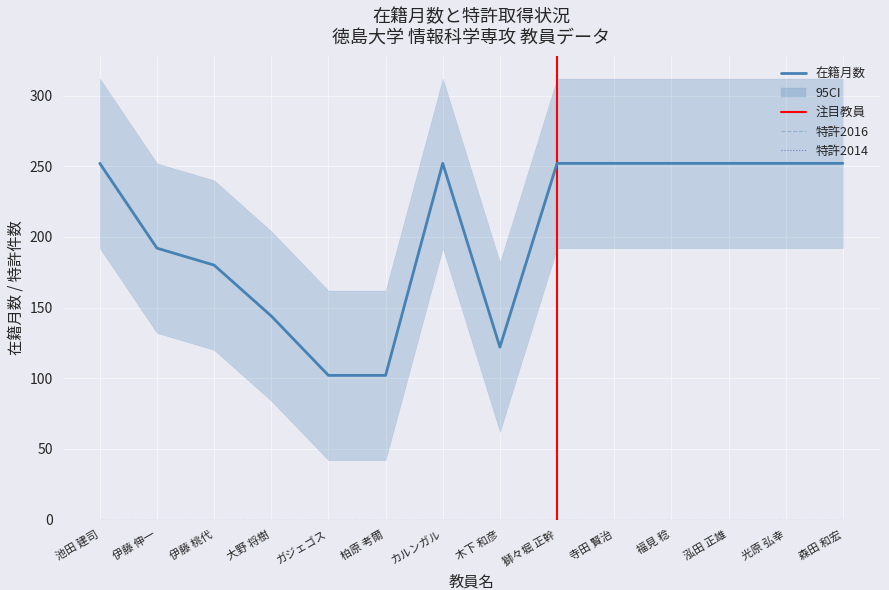

Which series has the largest range (max minus min)?

在籍月数